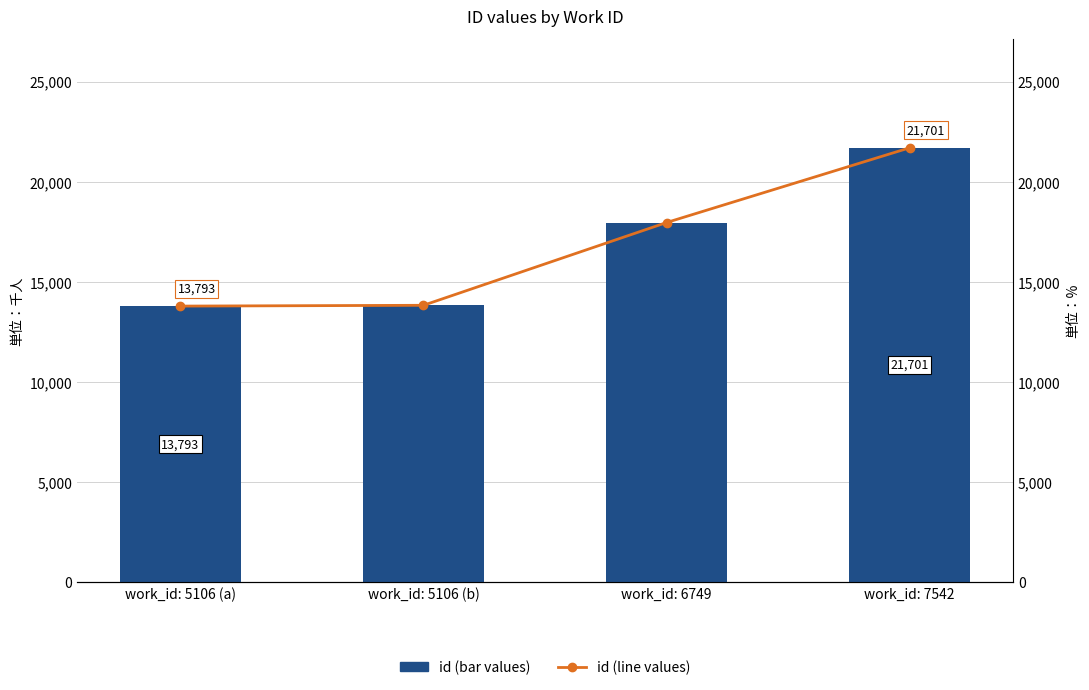

Reading left to right, transcribe all the data shown in this chart.

id (bar): work_id: 5106 (a)=13793	work_id: 5106 (b)=13833	work_id: 6749=17967	work_id: 7542=21701
id (line): work_id: 5106 (a)=13793	work_id: 5106 (b)=13833	work_id: 6749=17967	work_id: 7542=21701